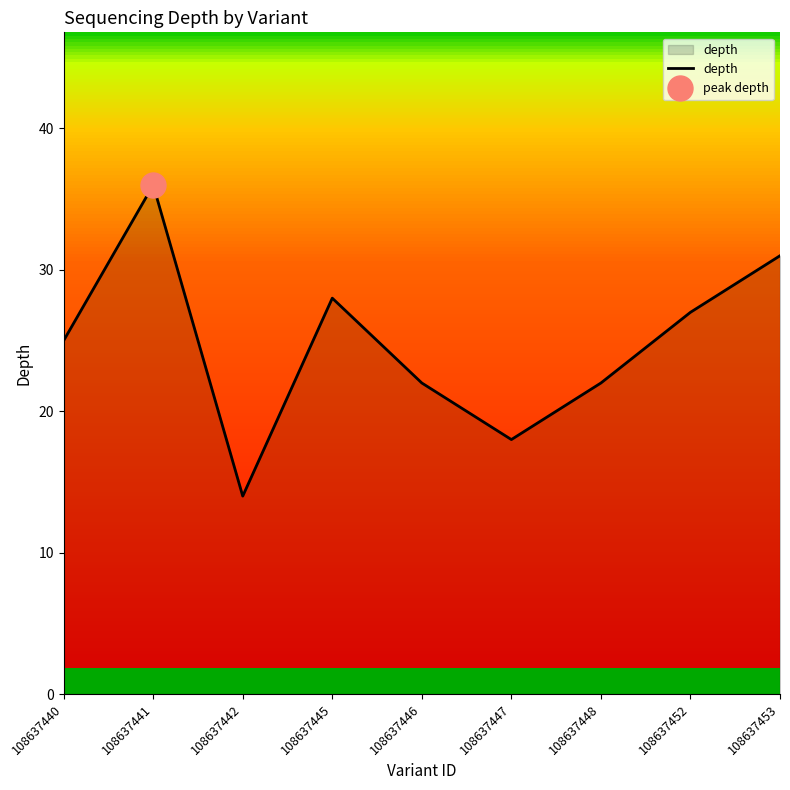

Reading right to left, what are all the values shown in this chart?

31	27	22	18	22	28	14	36	25